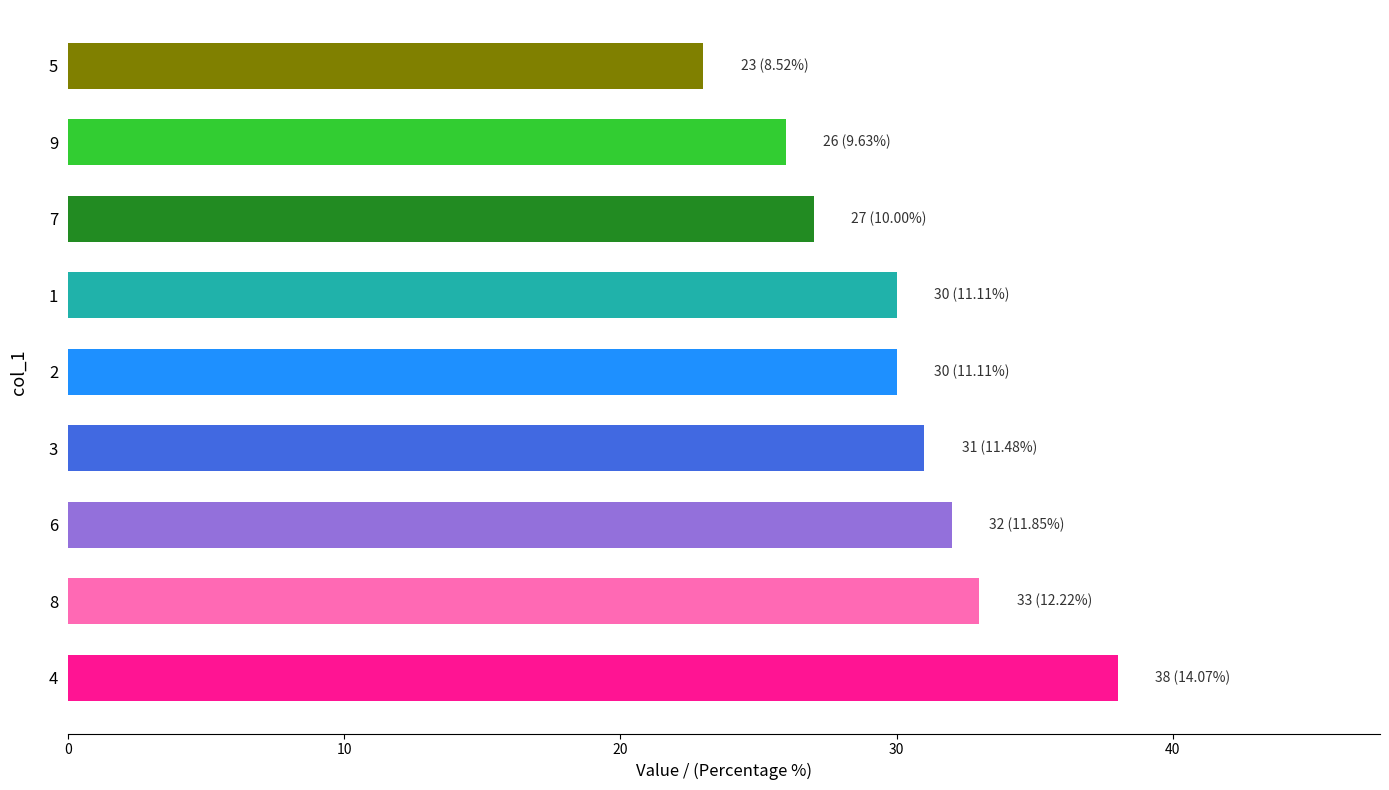

What value does the data have at 1, to the nearest 10?

30